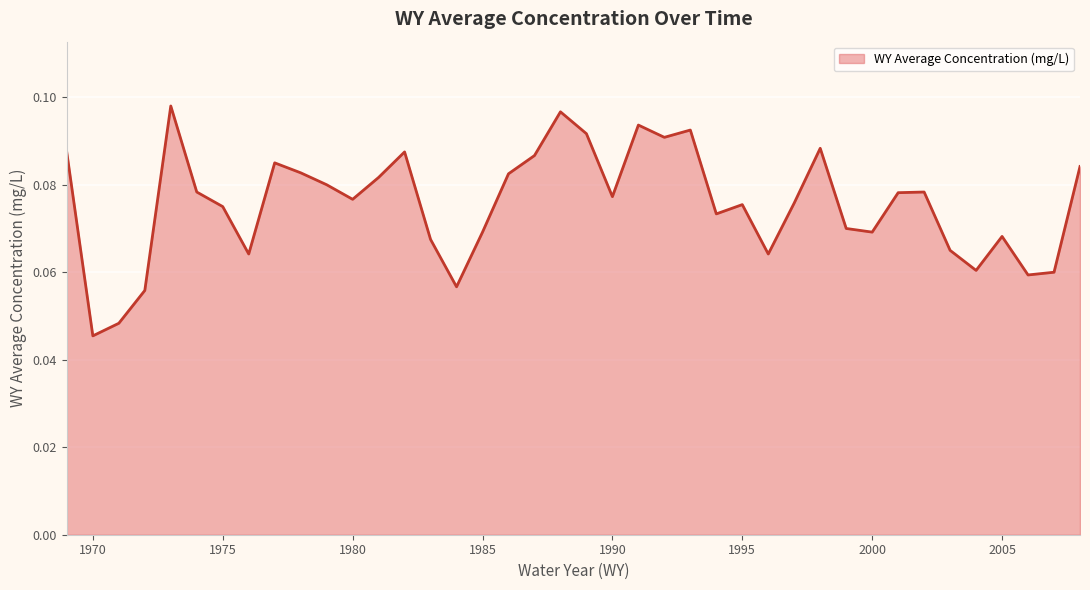

Does the chart display data point markers on the line(s)?

No